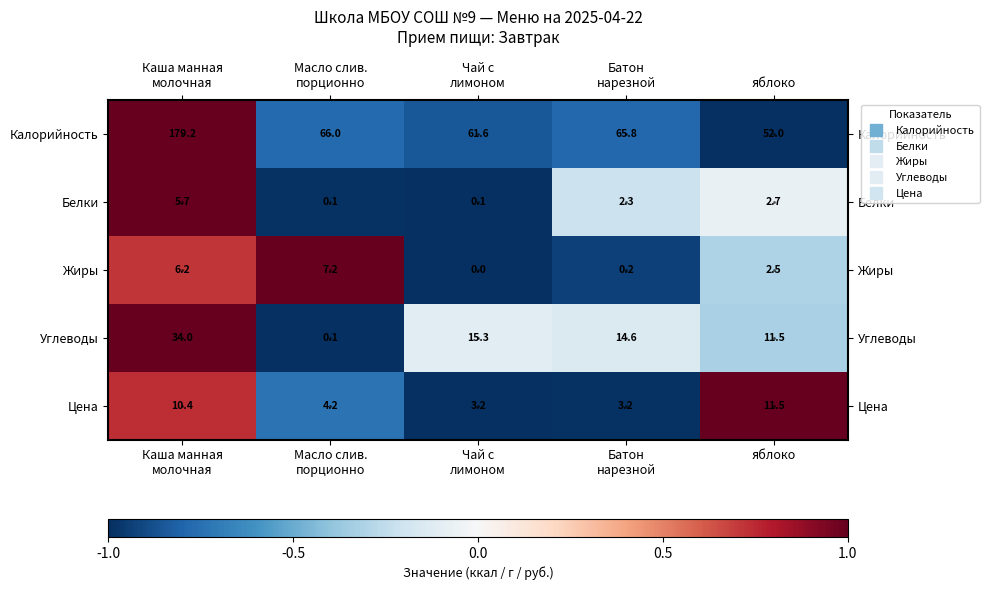

Which series has the largest total across all categories?

Калорийность